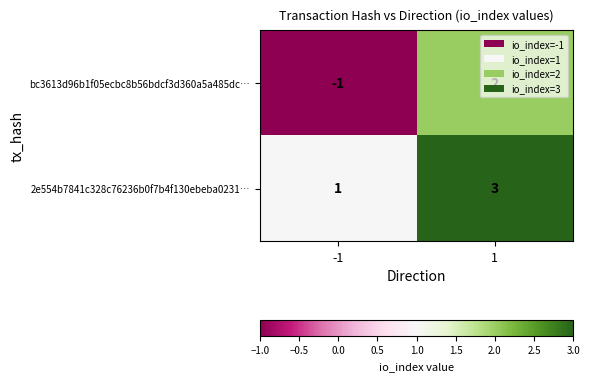

What is the maximum value for 2e554b7841c328c76236b0f7b4f130ebeba0231…?

3